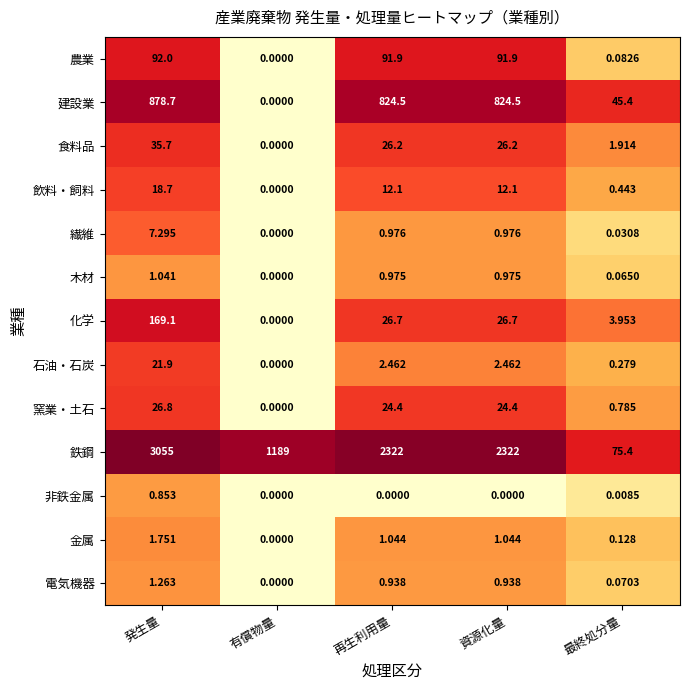

At which category does the chart reach its peak across all series?

発生量